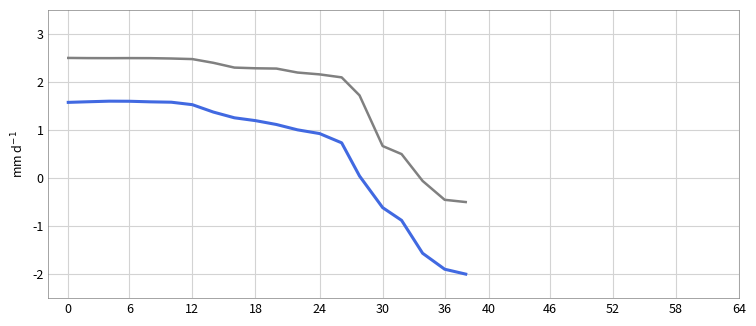

What is the greatest value displayed?

2.5